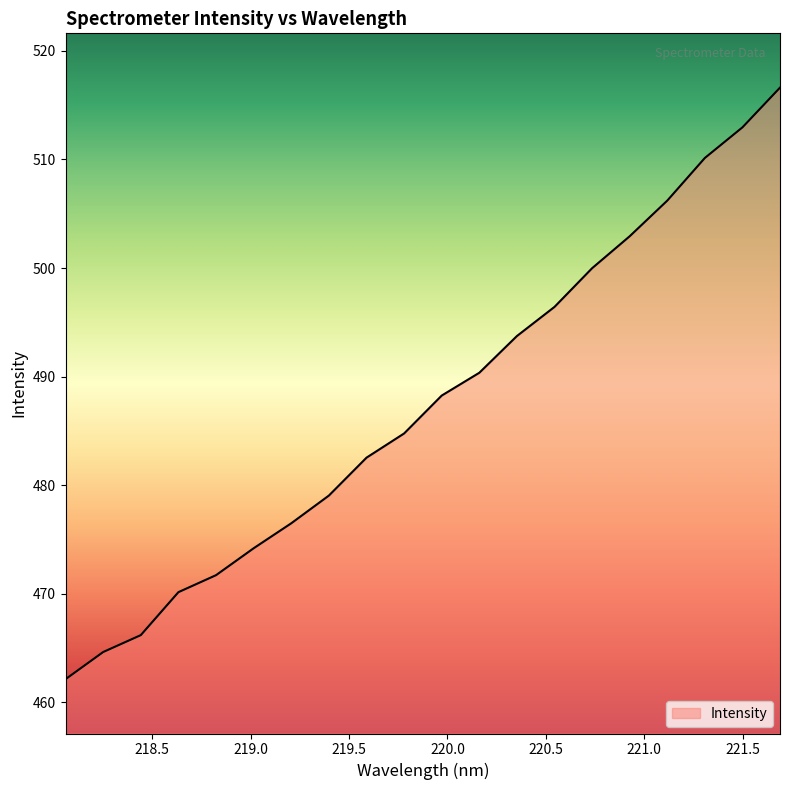

What is the greatest value displayed?

516.6